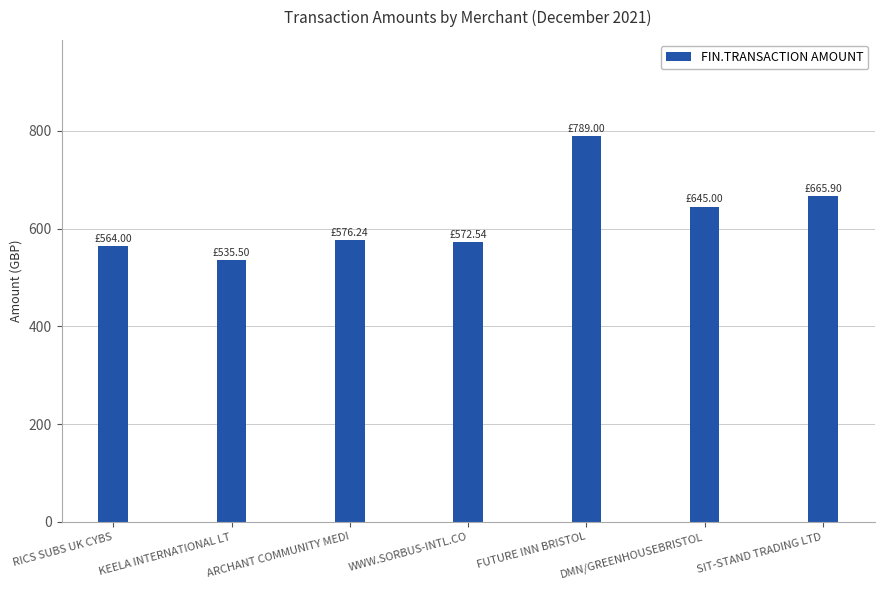

What is the change in value from WWW.SORBUS-INTL.CO to FUTURE INN BRISTOL?

+216.5